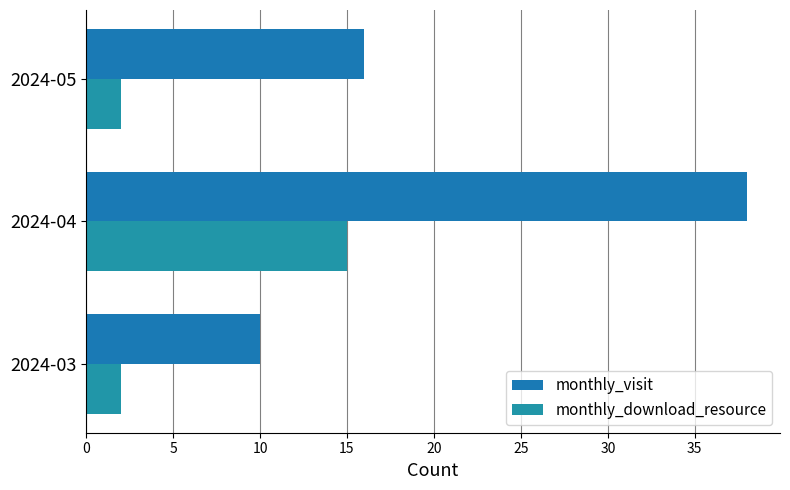

Reading left to right, list all the values displayed in this chart.

monthly_visit: 10	38	16
monthly_download_resource: 2	15	2